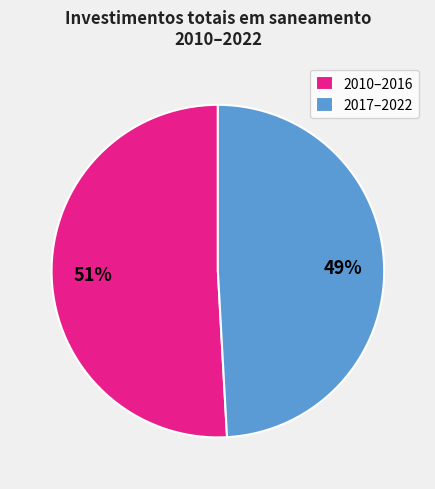

To the nearest percent, what is the difference between the largest and smallest slice percentages?

2%